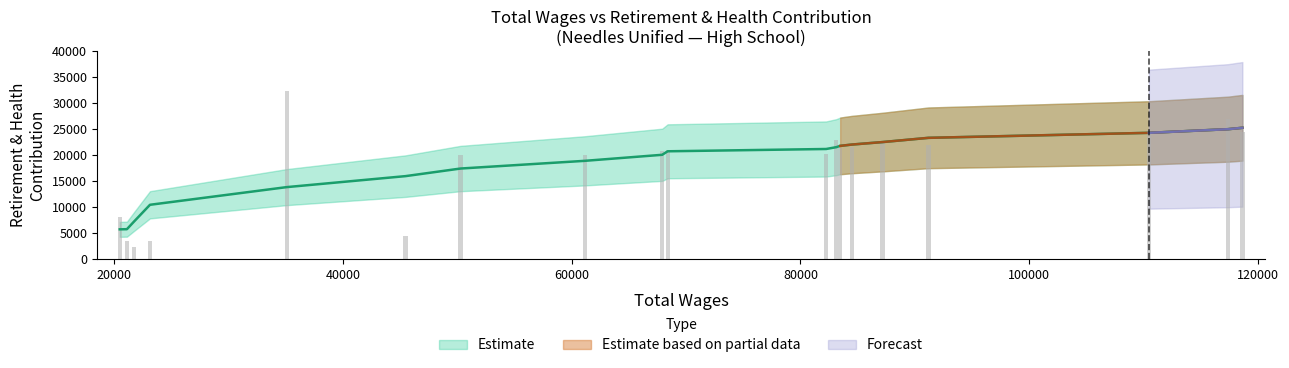

Reading right to left, extract all data points from this chart.

24542	27047	24919	21987	22578	21497	21467	22886	20271	20938	20794	19992	20072	4432	32391	3533	2435	3427	8035